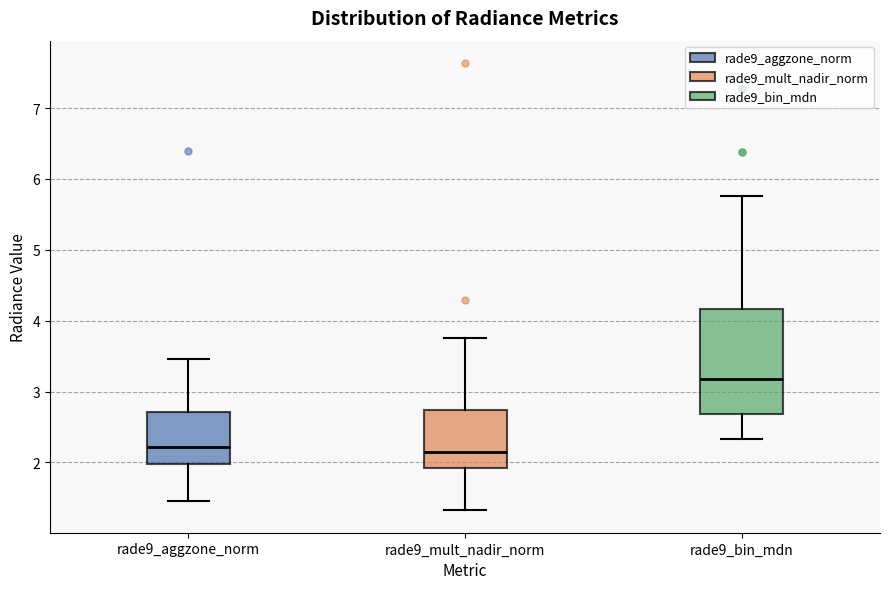

Reading left to right, read every box against the y-axis: the position of its median line, the range the box covers, and the ends of its whiskers. The values are not printed on the chart, so give them approximately, as read against the axis.

rade9_aggzone_norm: median 2.2, box 2.0 to 2.7, whiskers 1.5 to 3.5
rade9_mult_nadir_norm: median 2.2, box 1.9 to 2.7, whiskers 1.3 to 3.7
rade9_bin_mdn: median 3.2, box 2.7 to 4.2, whiskers 2.3 to 5.8